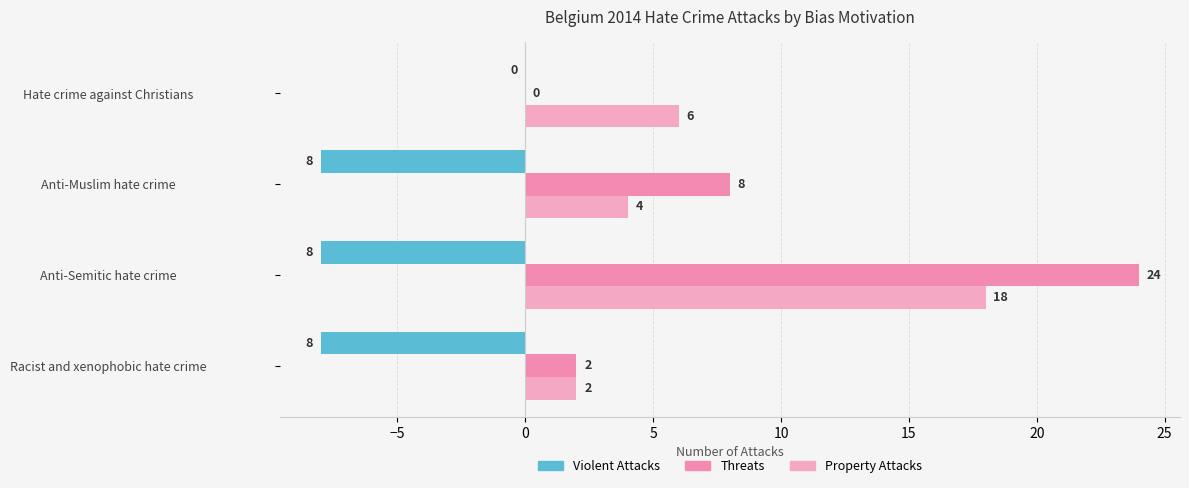

How many data points in Violent Attacks are above -8?

1